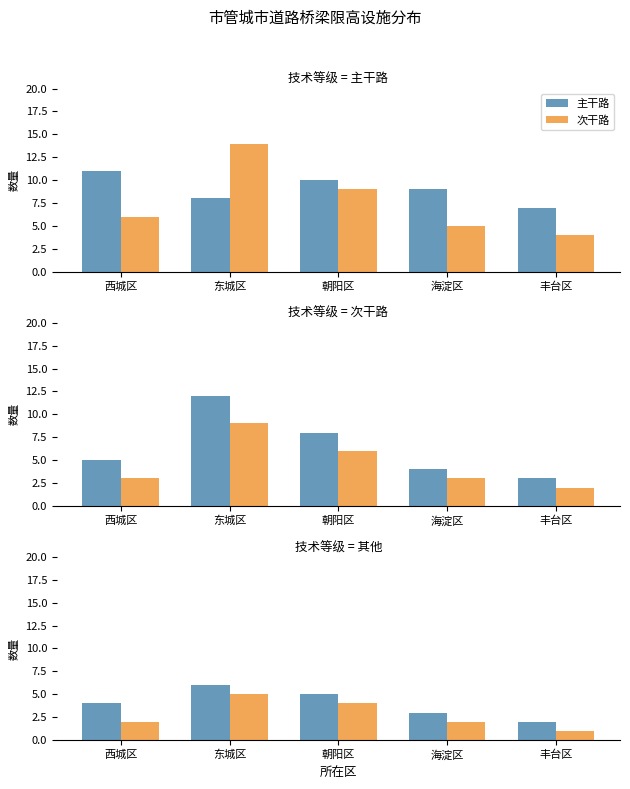

At which category is the sum across all series the highest?

东城区